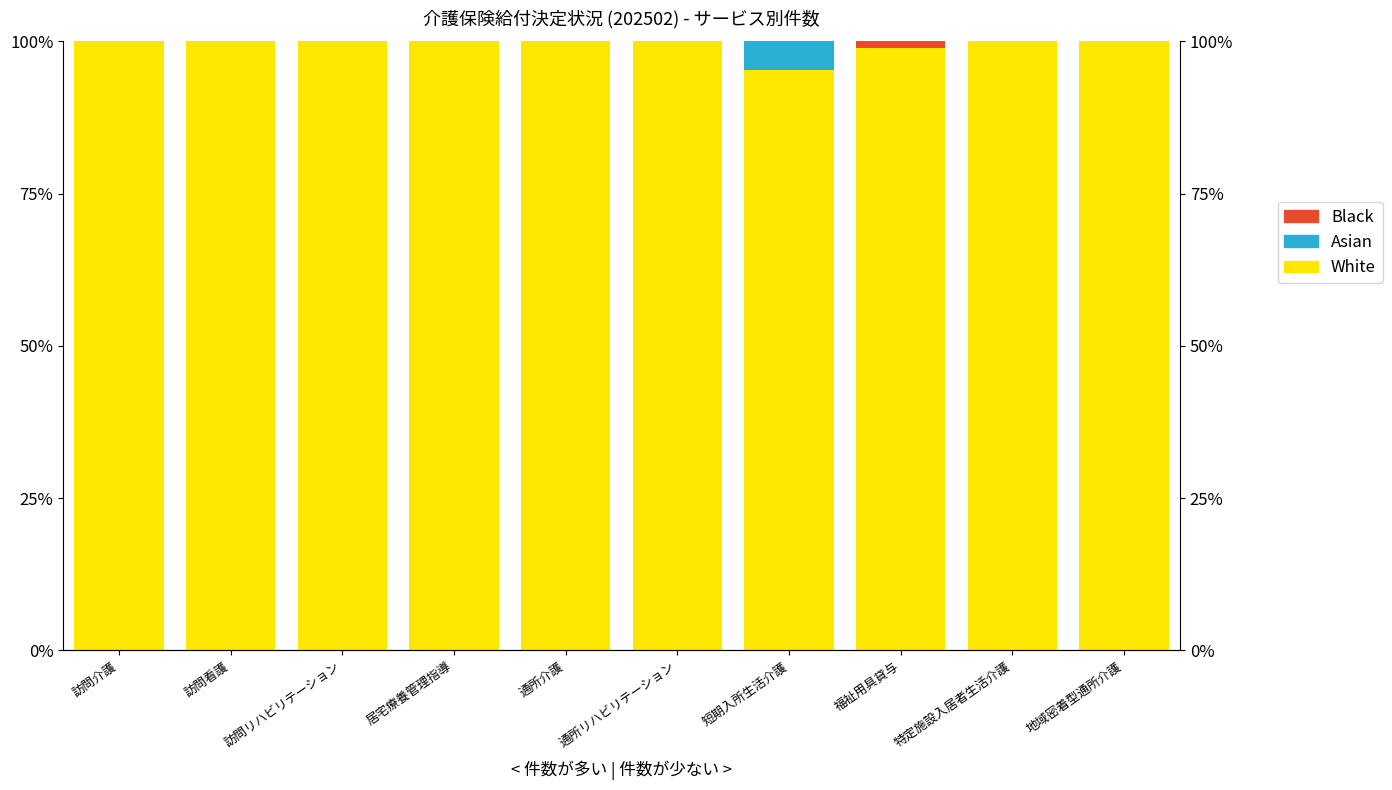

The Asian series shows 1.5 at 訪問リハビリテーション. True or false?

False